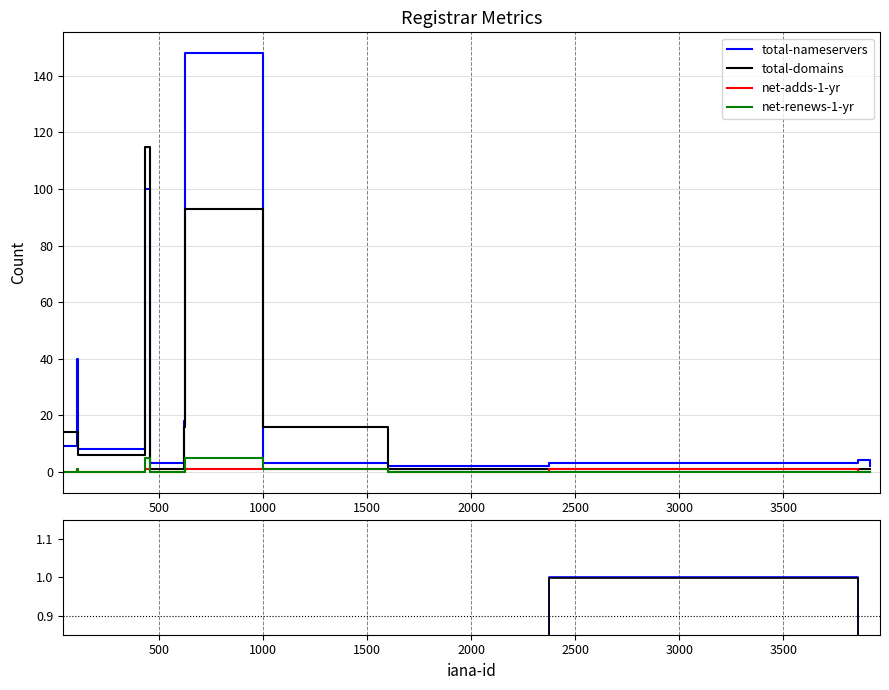

Does the chart have visible grid lines?

Yes